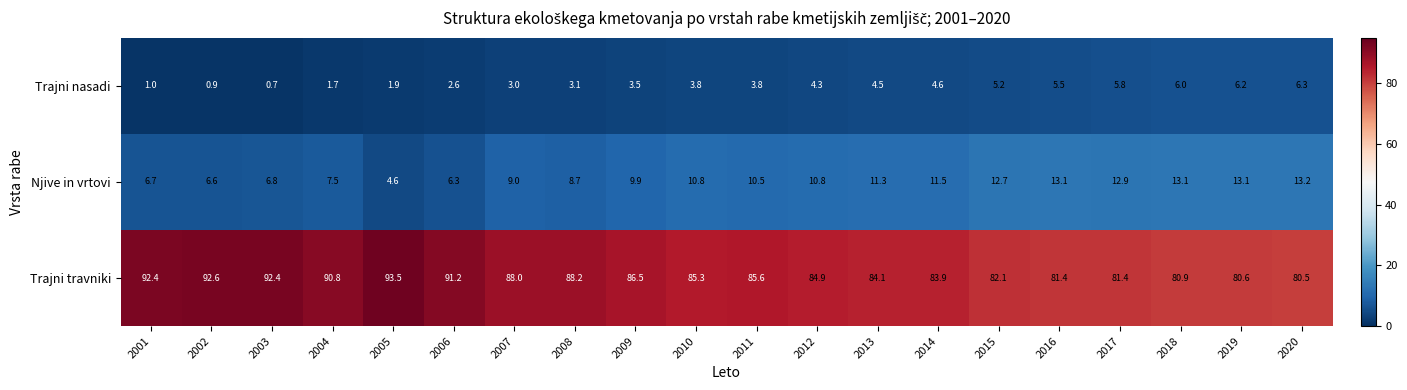

What is the approximate value of Njive in vrtovi at 2007?

9.0